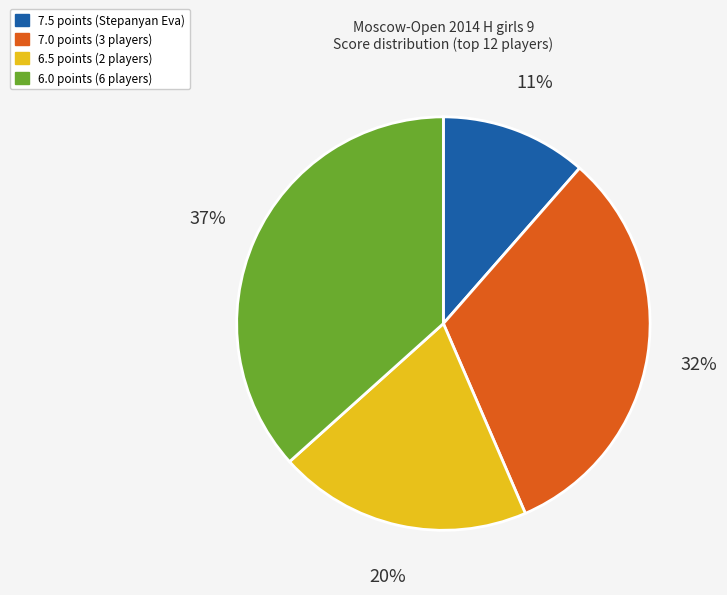

Is there a majority slice in this chart?

No